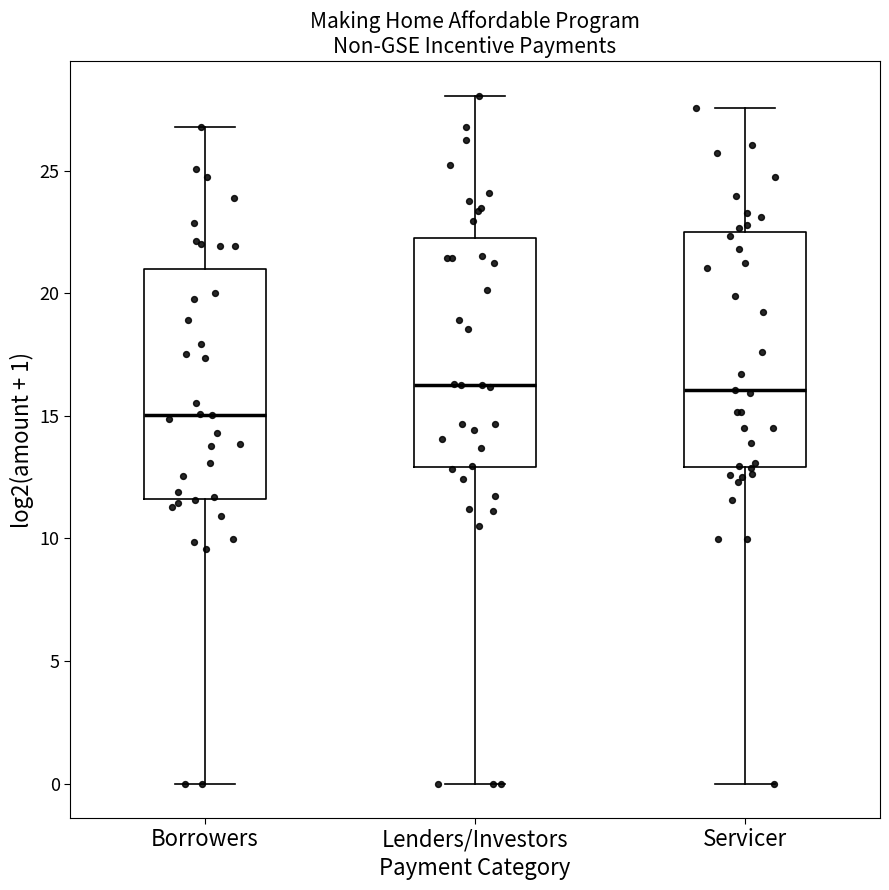

Which box's median line is the lowest?

Borrowers